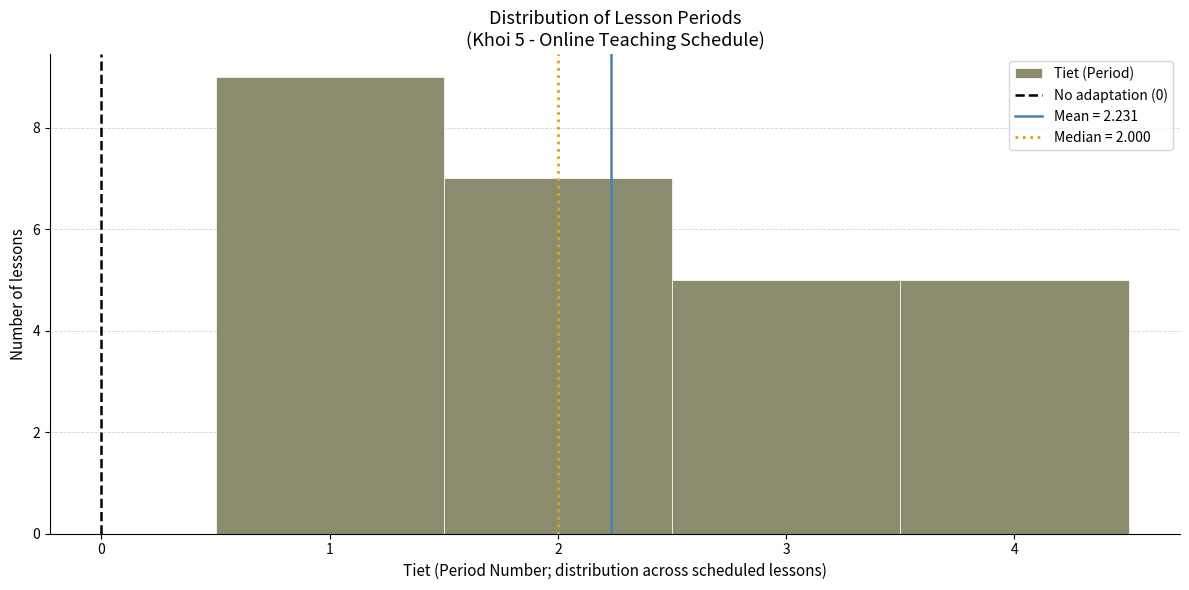

Which range on the x-axis has the tallest bar?

0.5 to 1.5